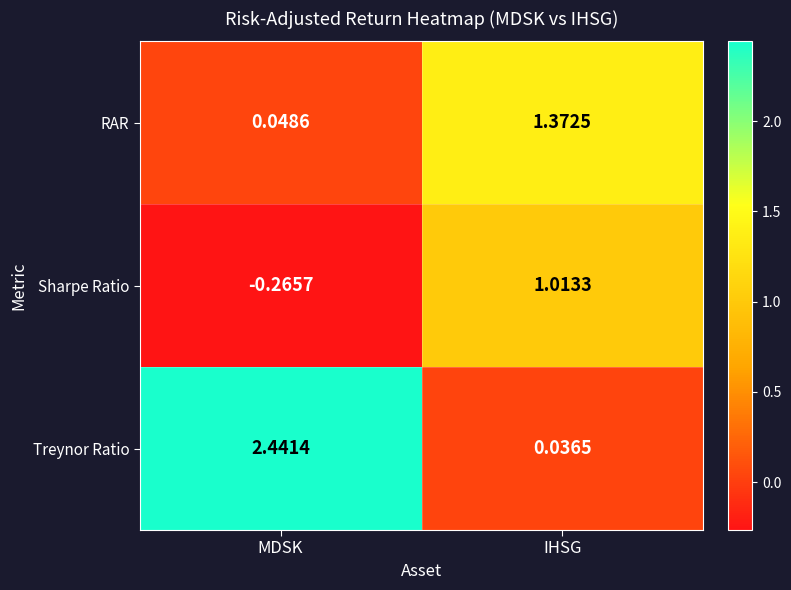

How many values in the RAR series exceed 1?

1